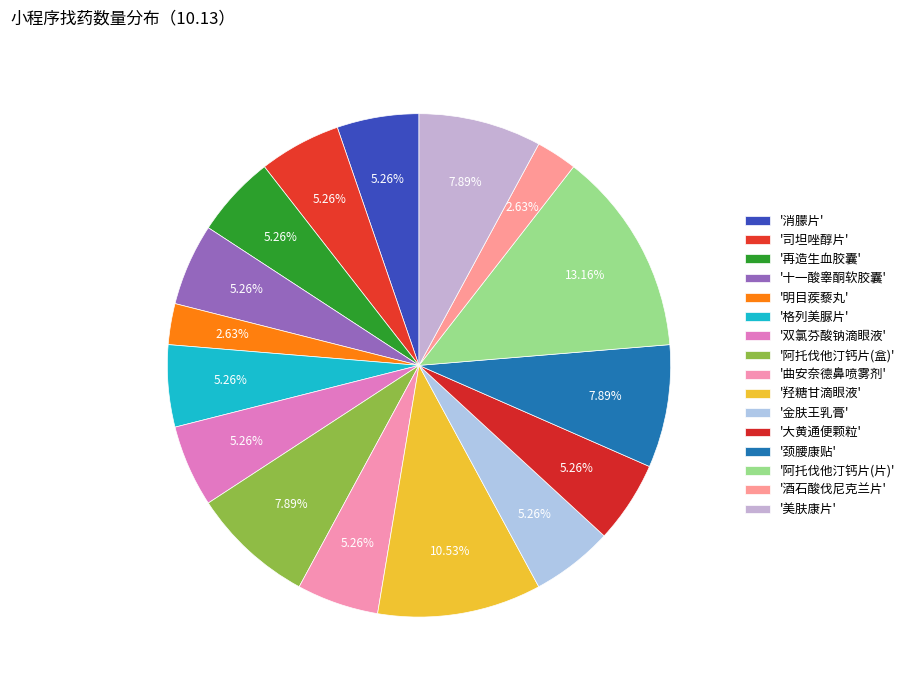

How many slices are in this pie chart?

16